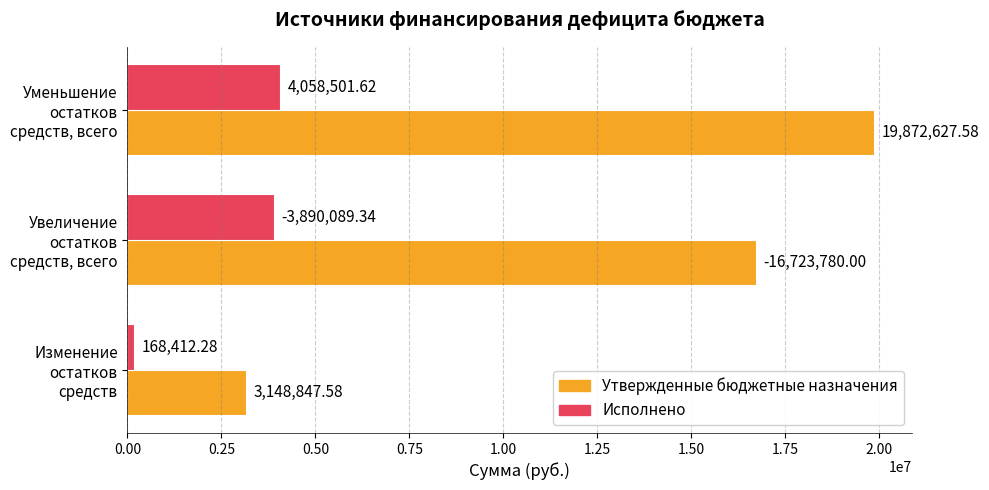

What is the spread (max minus min) of values at Уменьшение остатков средств, всего?

15814126.0